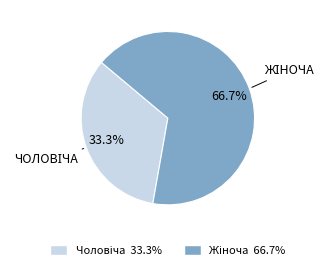

Is there a majority slice in this chart?

Yes